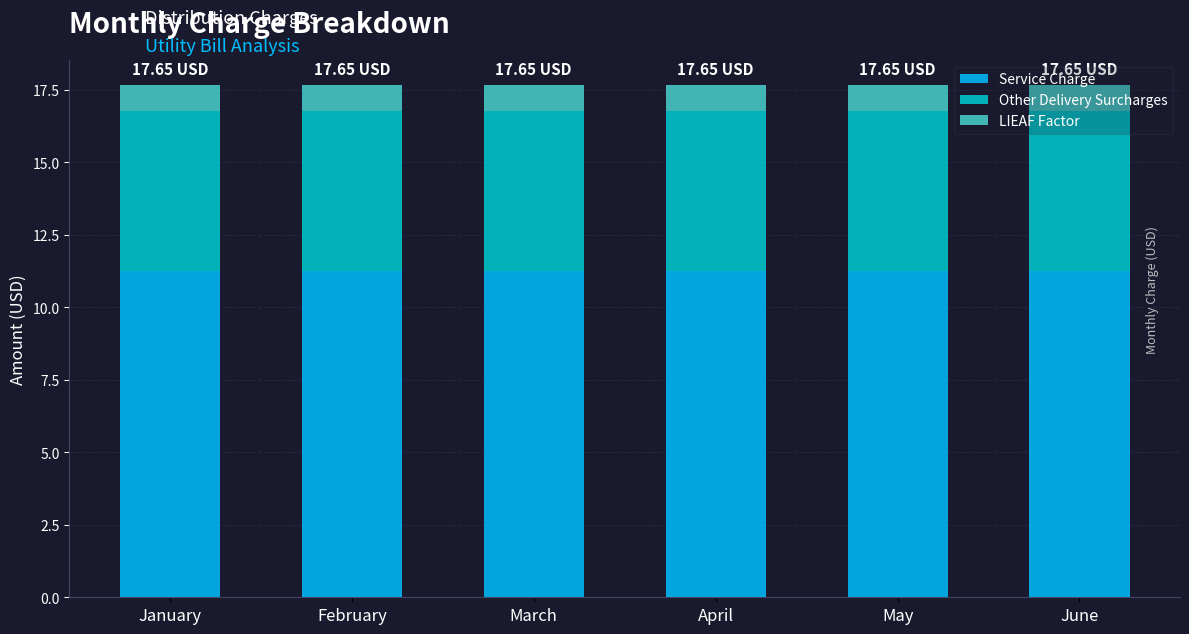

What is the total value across all series at April?

17.7